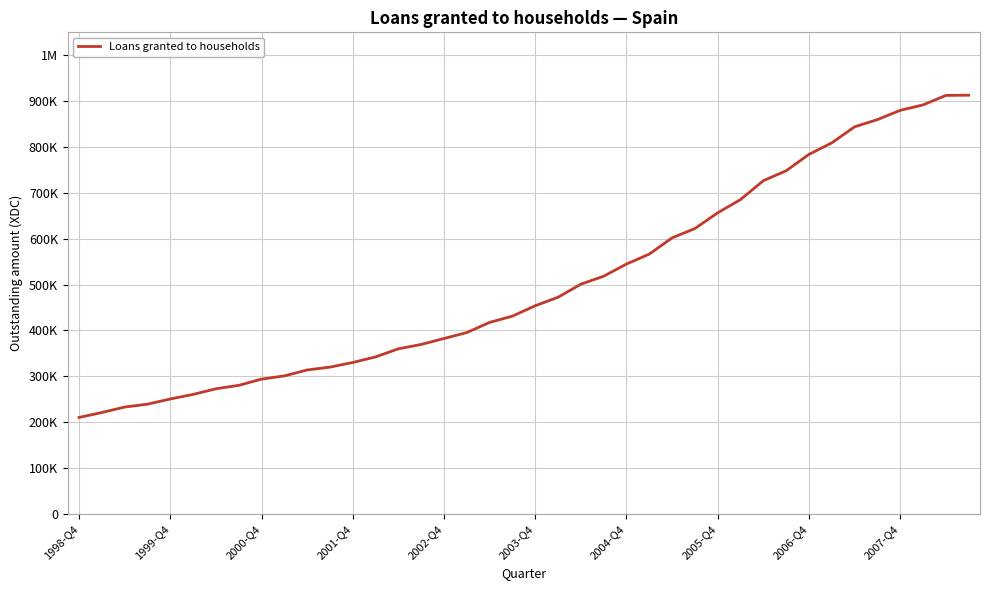

At which category does the chart reach its minimum across all series?

1998-Q4